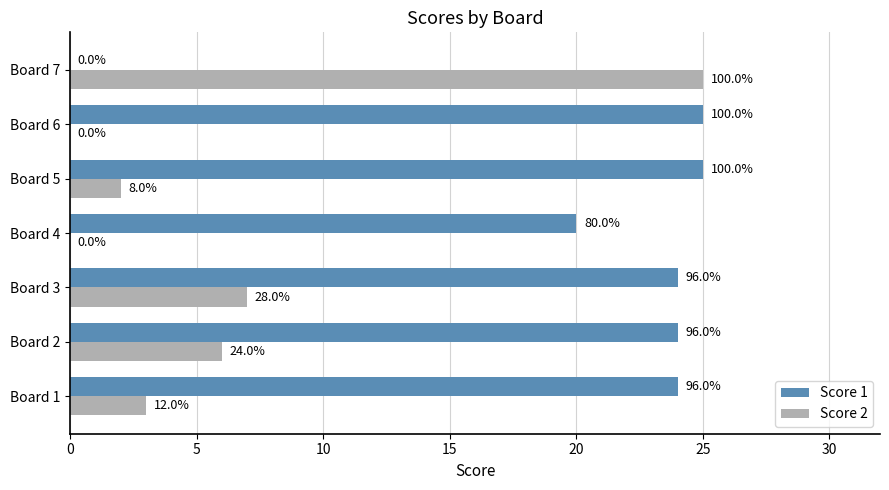

What are all the series names shown in the legend?

Score 1, Score 2